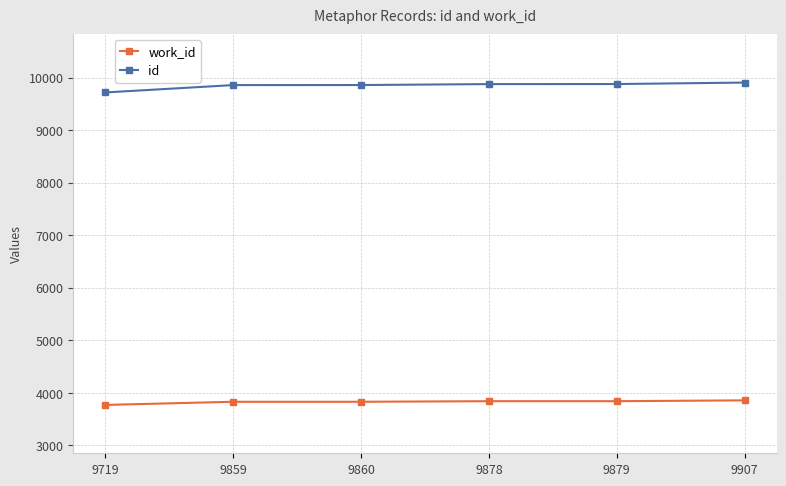

True or false: work_id and id cross at least once.

False